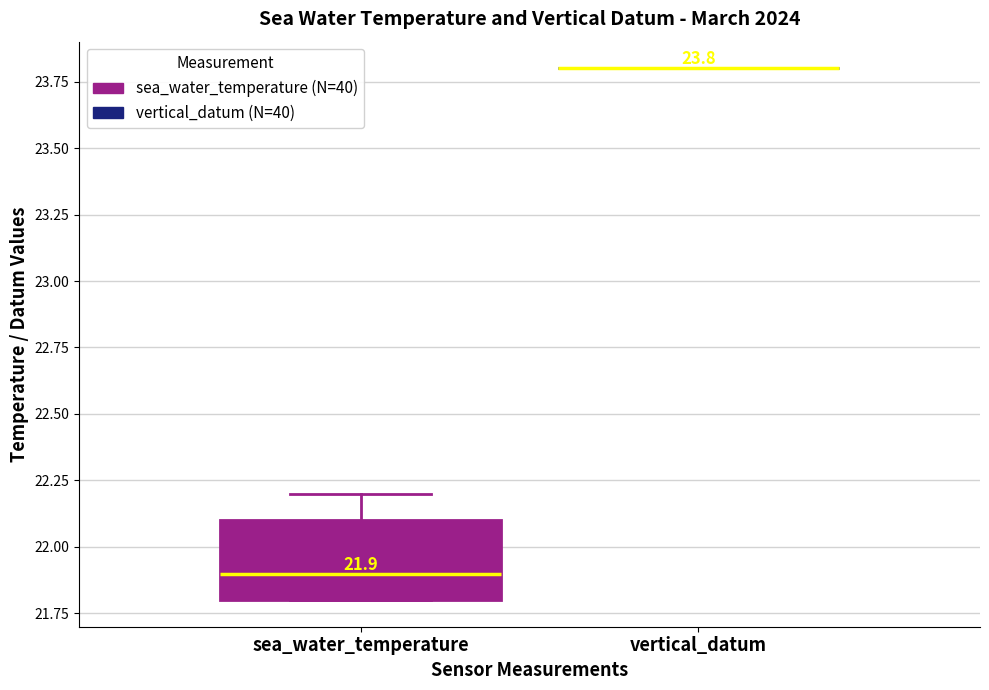

Comparing the boxes themselves (not the whiskers), which one is the tallest?

sea_water_temperature